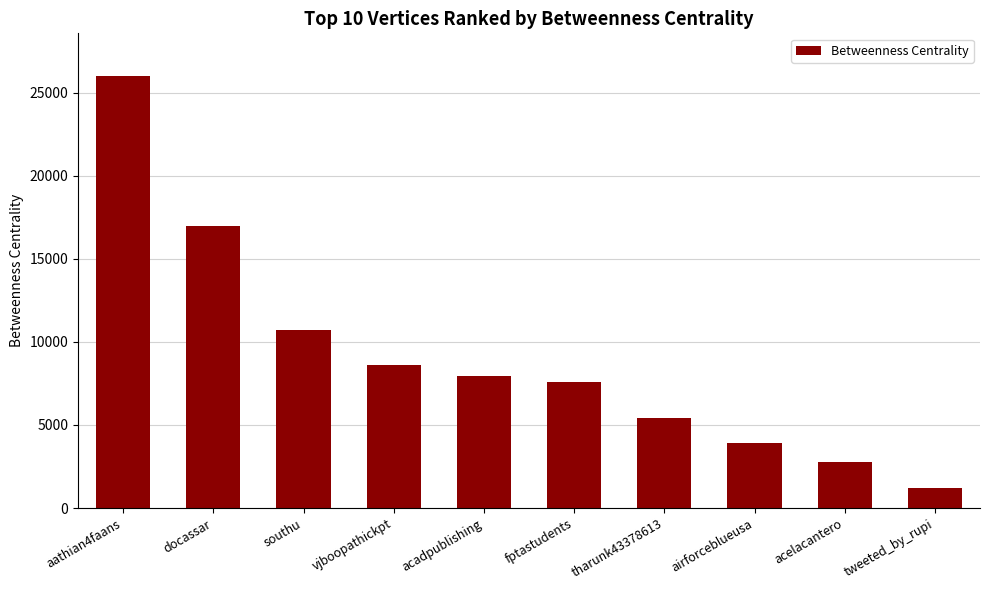

What is the difference between the maximum and minimum values?

24794.0